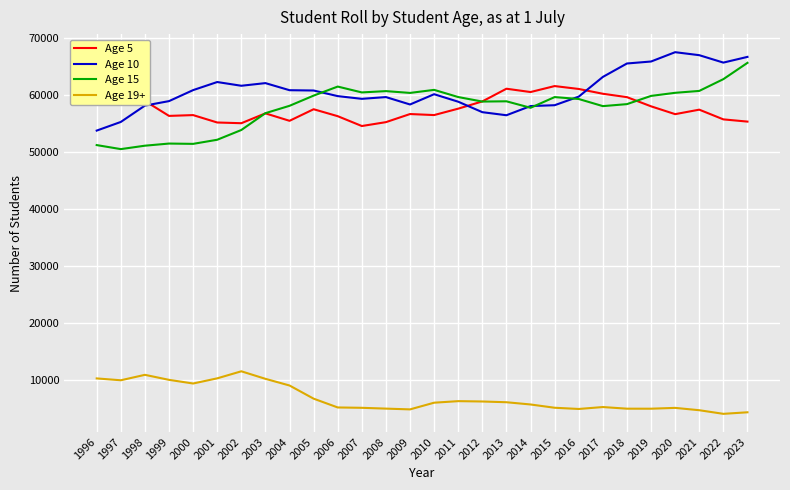

Rank the series at 2008 from lowest to highest value.

Age 19+, Age 5, Age 10, Age 15